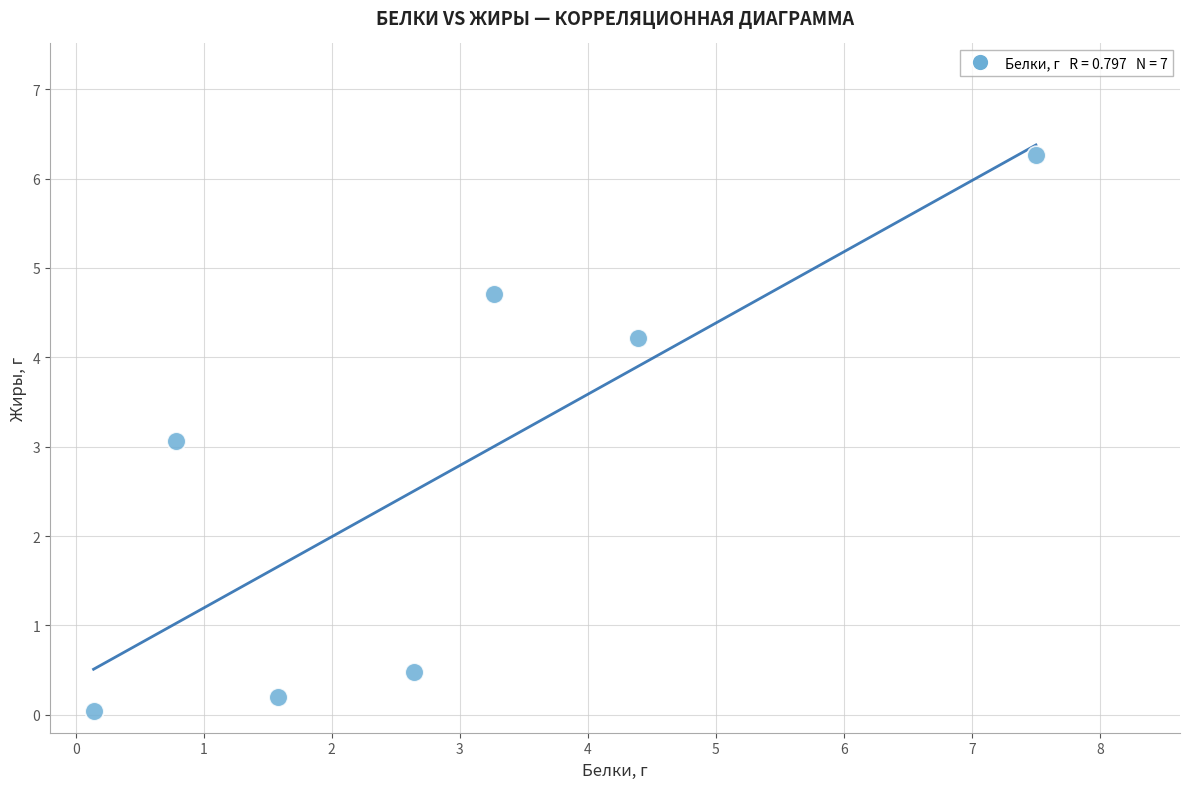

What is the average X value?

2.9